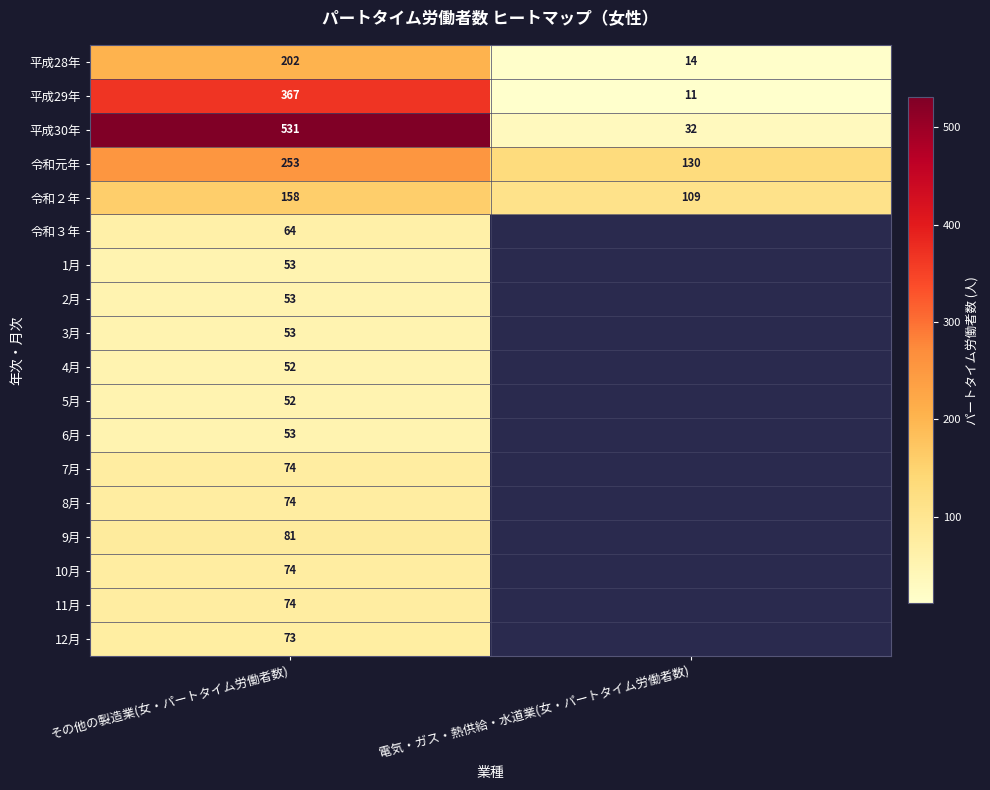

At how many categories does at least one series exceed 31?

2